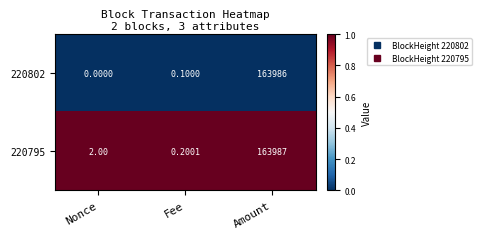

Rank the series by their maximum value, from highest to lowest.

220795, 220802